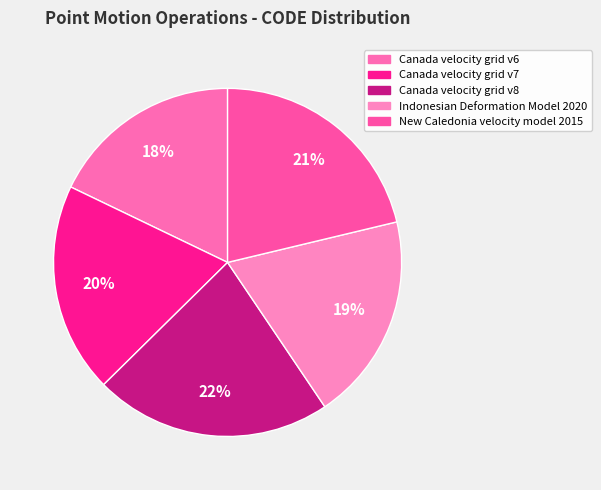

Count the number of slices in the pie.

5